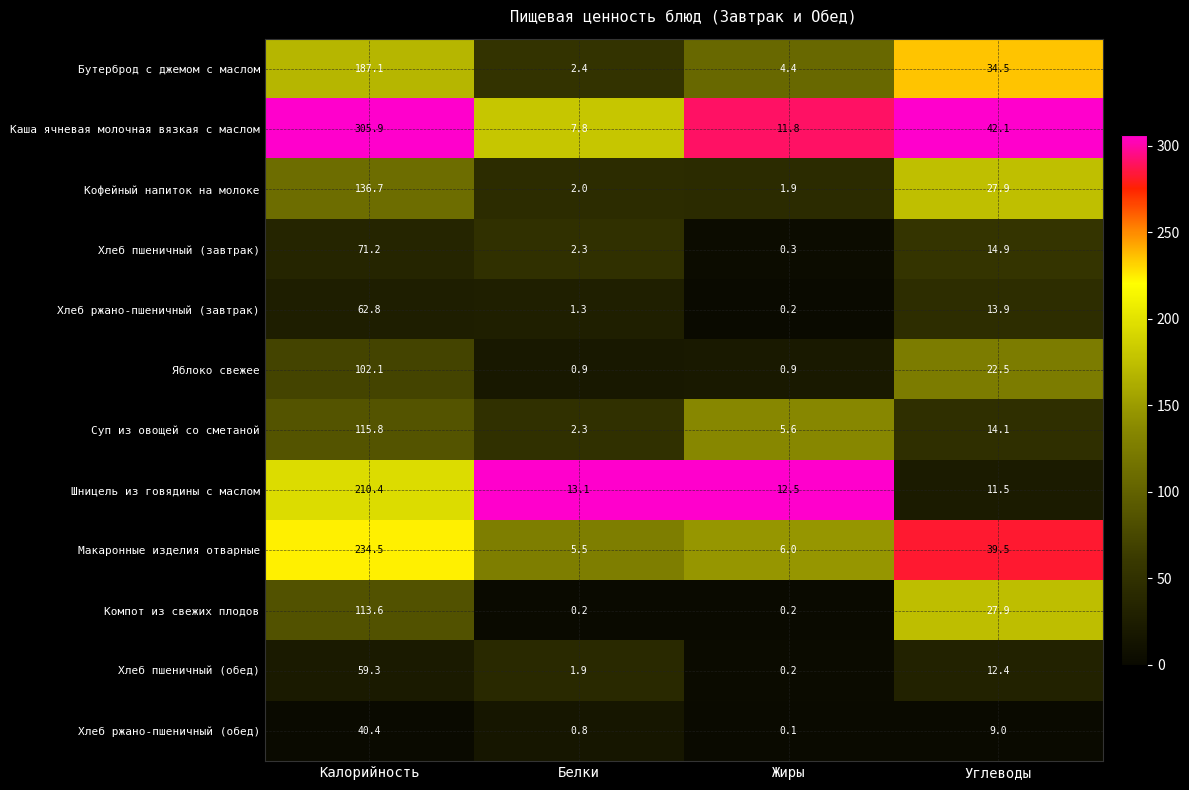

How many values in the Хлеб ржано-пшеничный (завтрак) series are below 13?

2